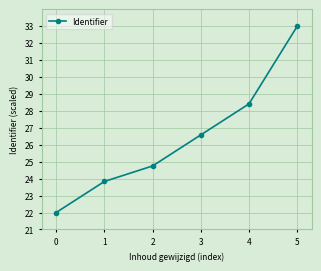

What is the greatest value displayed?

33.0